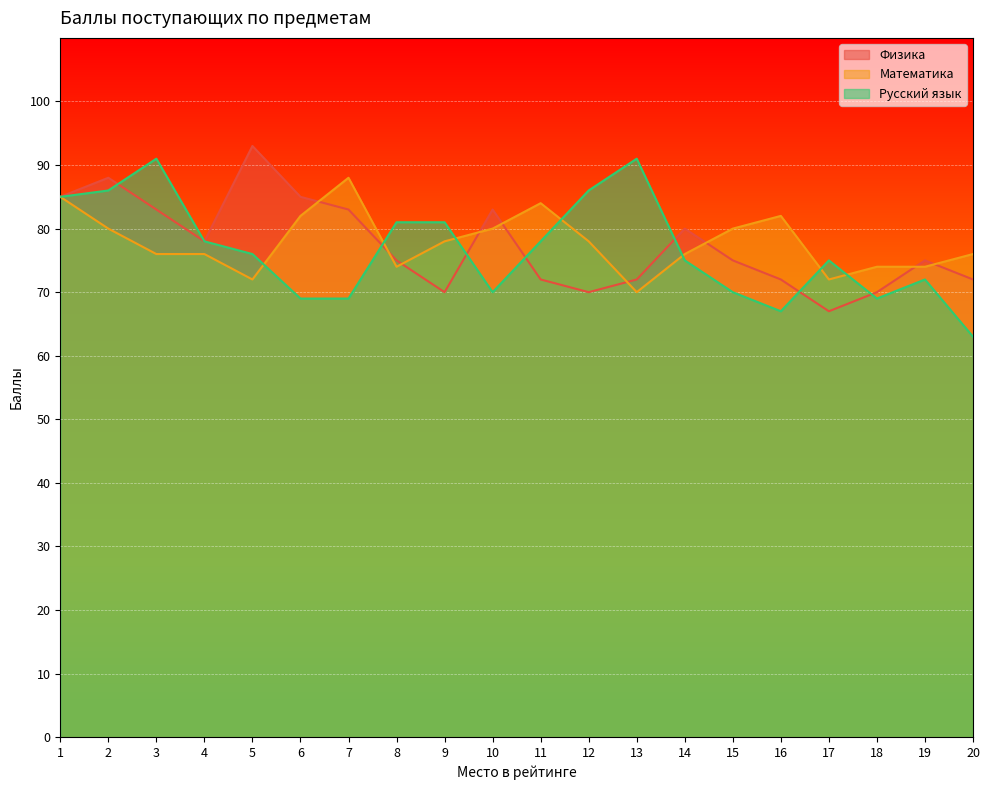

At which category is the sum across all series the highest?

1